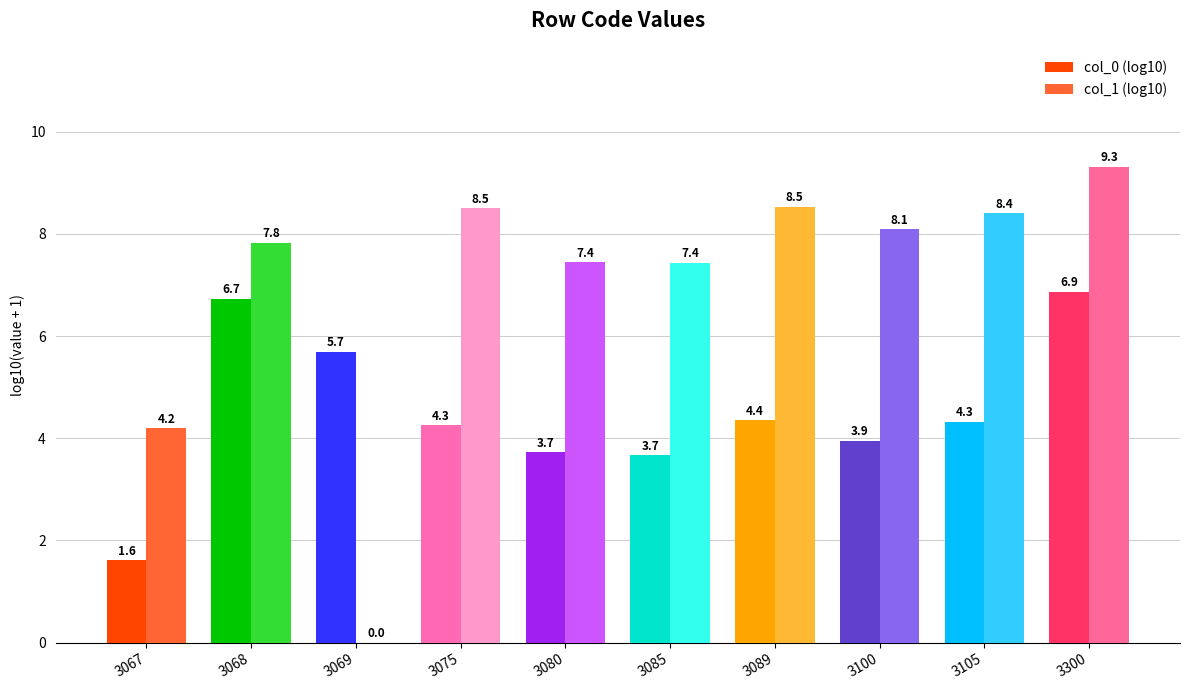

What is the approximate value of col_0 (log10) at 3300?

6.9